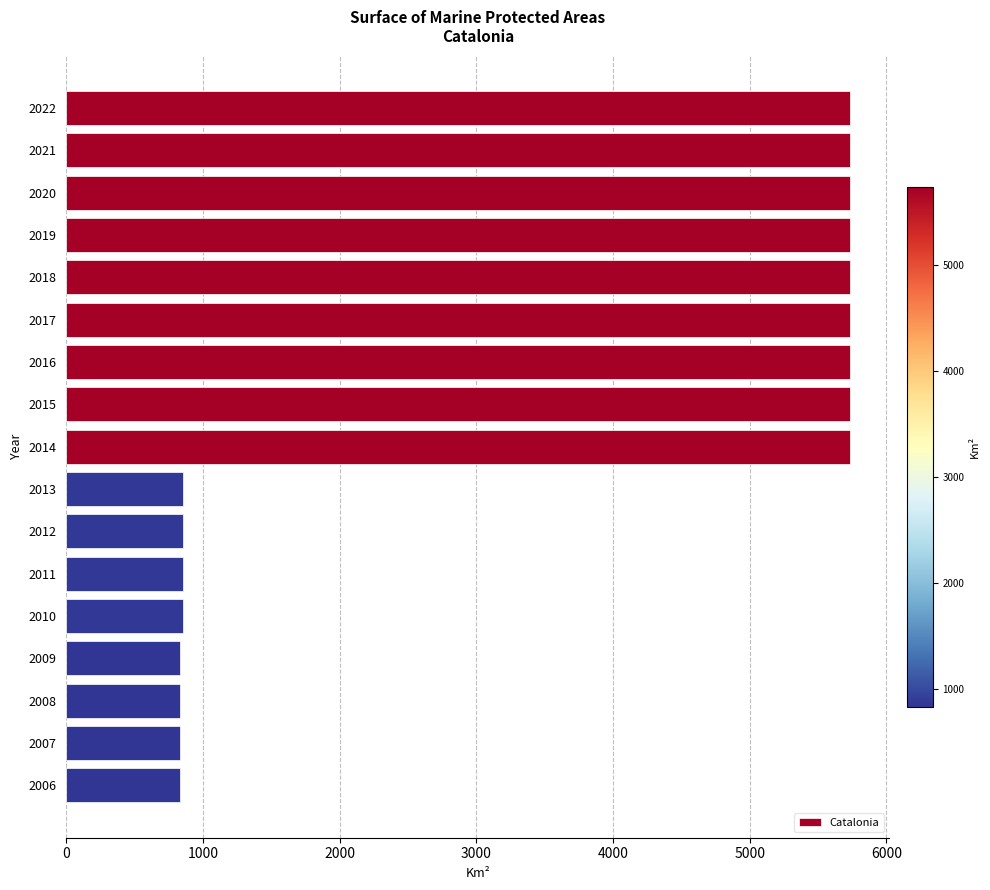

What is the smallest value displayed?

830.5